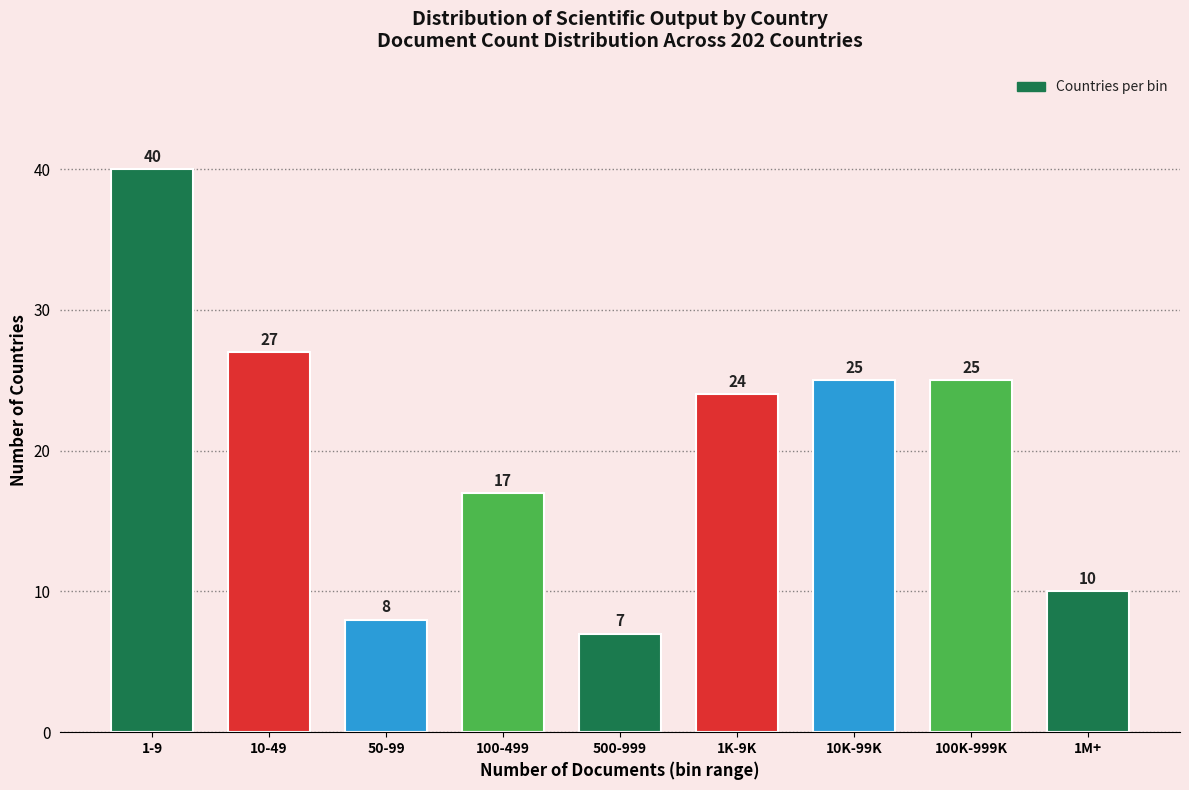

Reading right to left, list all the values displayed in this chart.

10	25	25	24	7	17	8	27	40